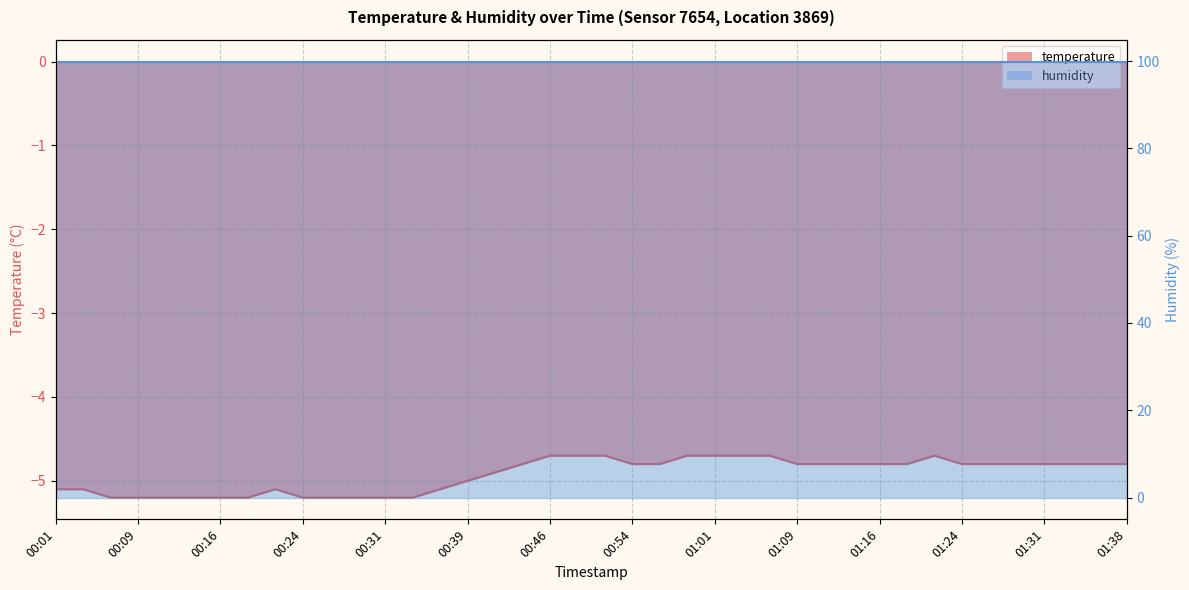

List the labels in order of value, smallest first.

00:06, 00:09, 00:11, 00:14, 00:16, 00:19, 00:24, 00:26, 00:29, 00:31, 00:34, 00:01, 00:04, 00:21, 00:36, 00:39, 00:41, 00:44, 00:54, 00:56, 01:09, 01:11, 01:14, 01:16, 01:19, 01:24, 01:26, 01:28, 01:31, 01:33, 01:36, 01:38, 00:46, 00:49, 00:51, 00:59, 01:01, 01:04, 01:06, 01:21